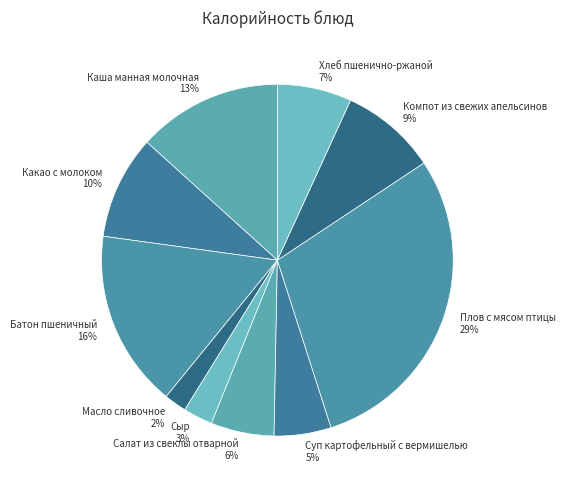

Does any single category account for the majority?

No